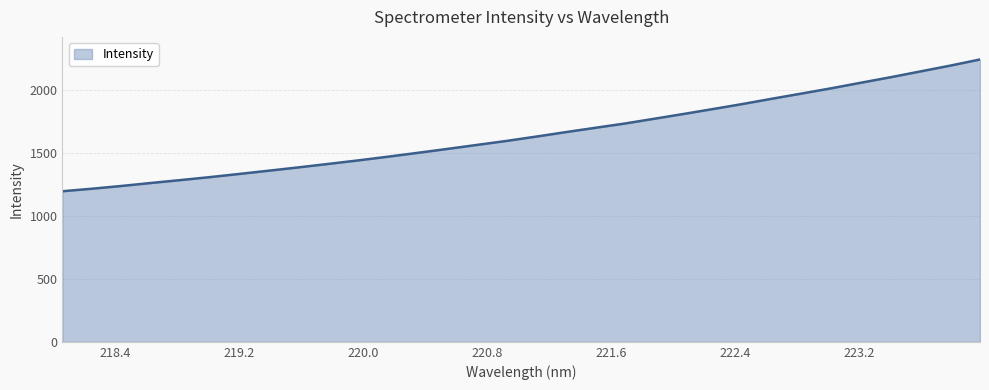

What is the greatest value displayed?

2240.4